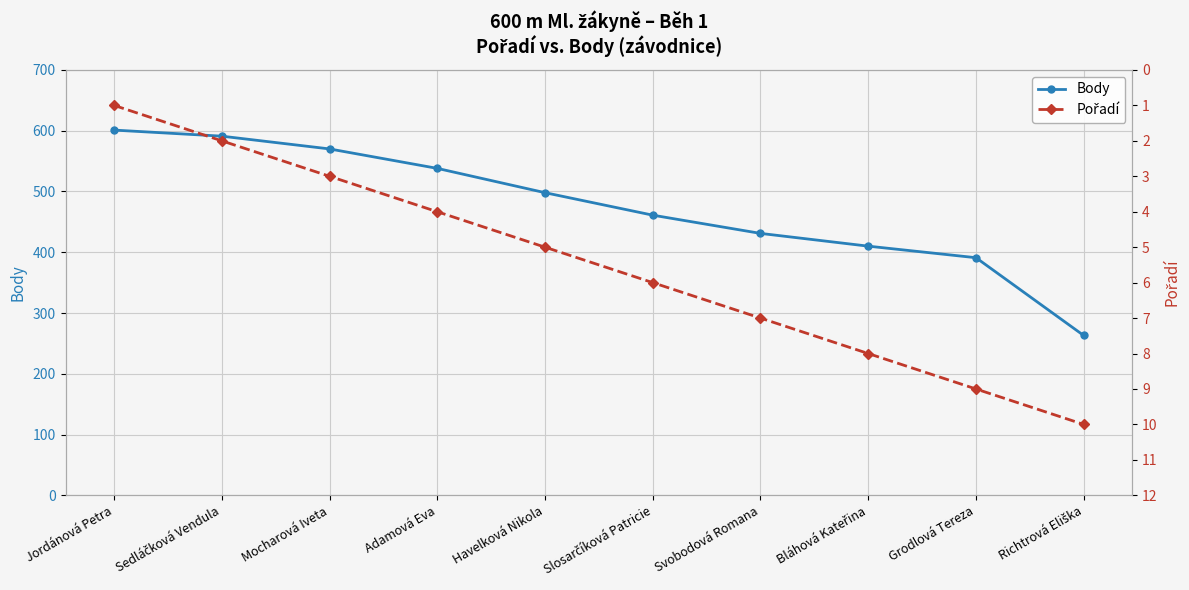

True or false: Pořadí and Body intersect in this chart.

False